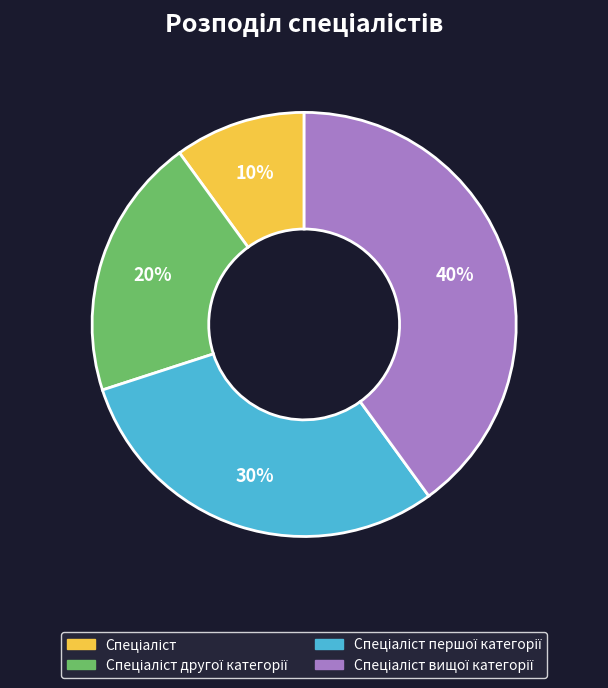

To the nearest percent, what is the difference between the largest and smallest slice percentages?

30%